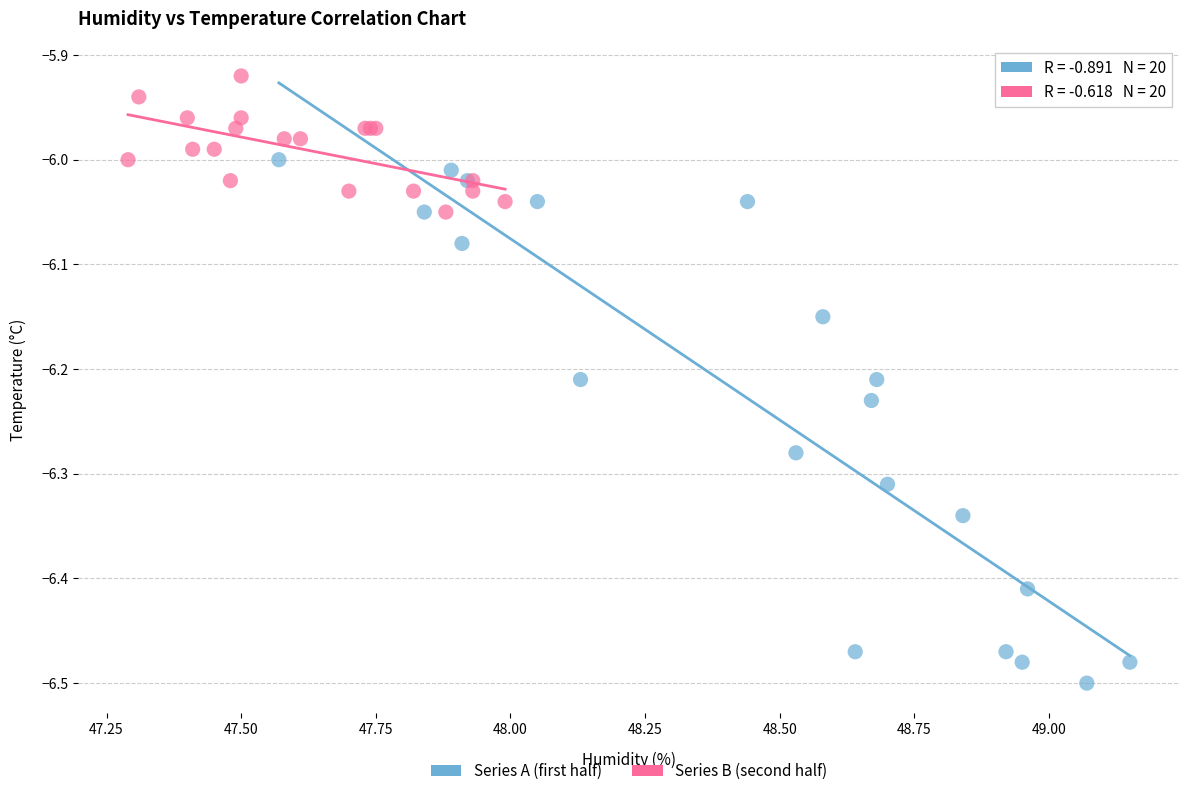

Which series reaches the maximum Y coordinate?

Series B (second half)